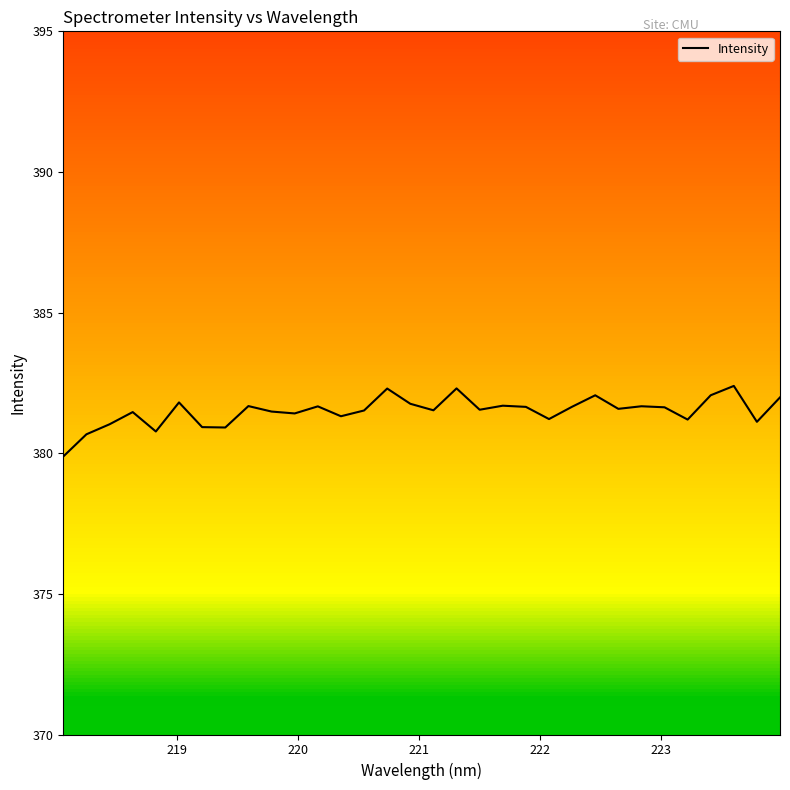

What is the difference between the maximum and minimum values?

2.5